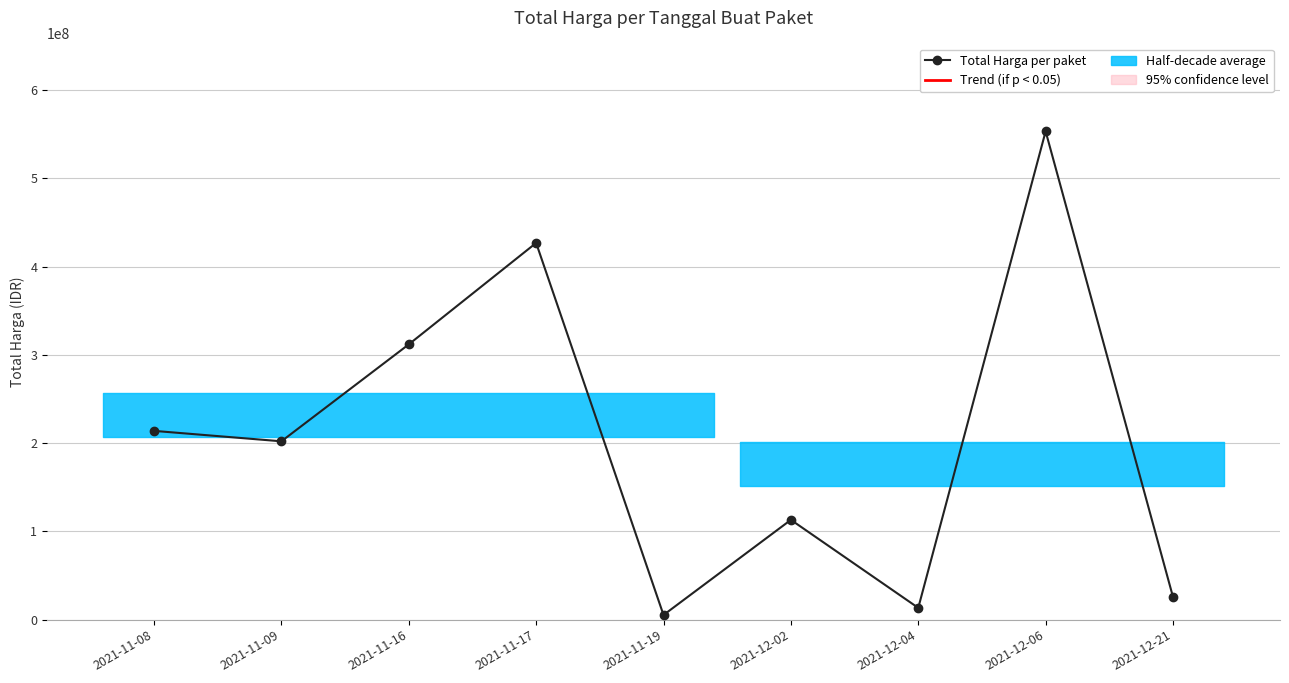

How many points are lower than both their immediate neighbors (excluding endpoints)?

3